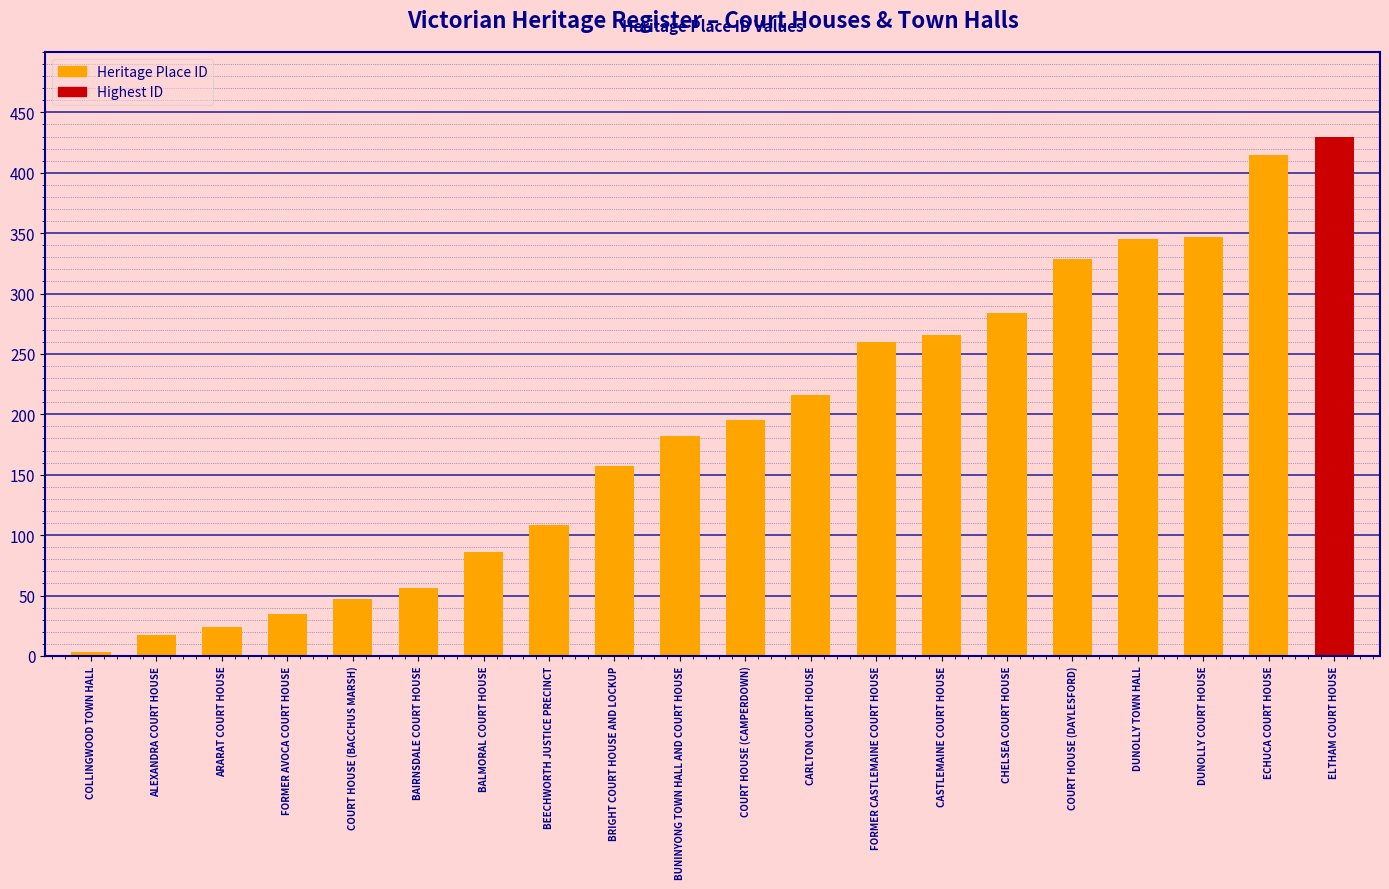

What is the value of the 13th bar from the left?

260